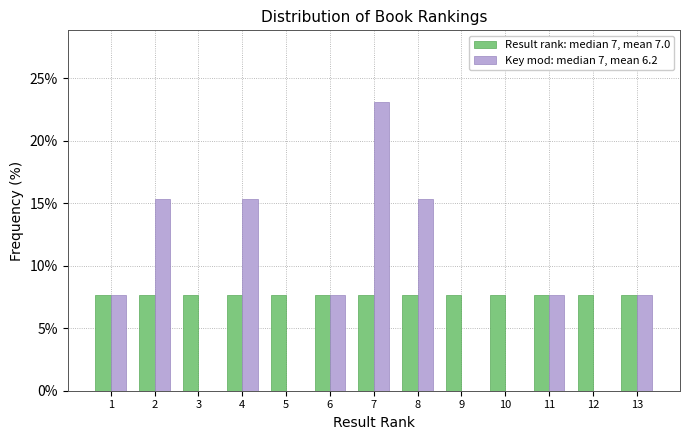

Reading left to right, list all the values displayed in this chart.

Result rank: median 7, mean 7.0: 1=7.7	2=7.7	3=7.7	4=7.7	5=7.7	6=7.7	7=7.7	8=7.7	9=7.7	10=7.7	11=7.7	12=7.7	13=7.7
Key mod: median 7, mean 6.2: 1=7.7	2=15.4	3=0.0	4=15.4	5=0.0	6=7.7	7=23.1	8=15.4	9=0.0	10=0.0	11=7.7	12=0.0	13=7.7